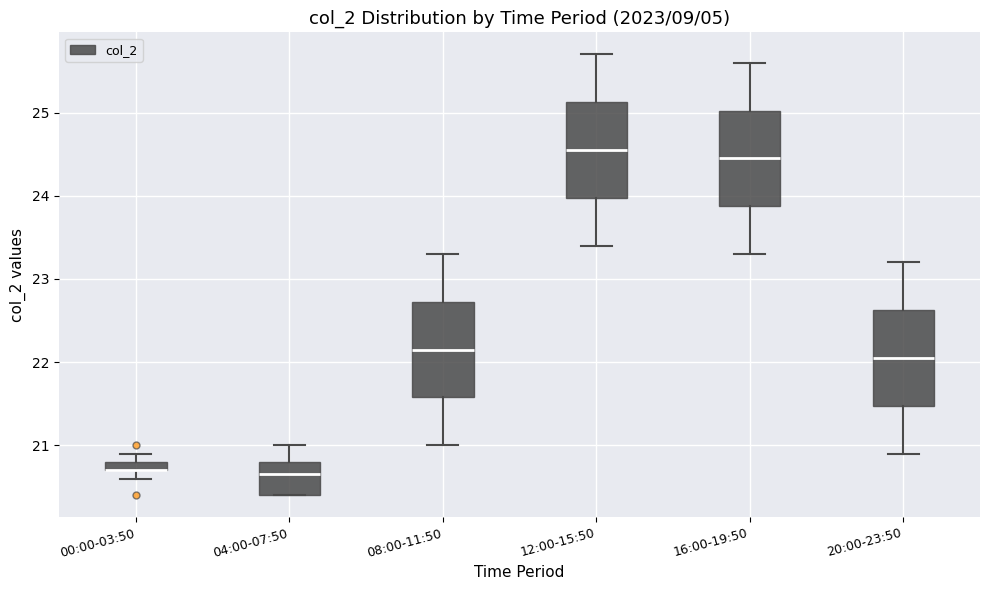

Where is the upper edge of the box for 12:00-15:50 on the y-axis? The values are not printed on the chart, so give them approximately, as read against the axis.

25.1